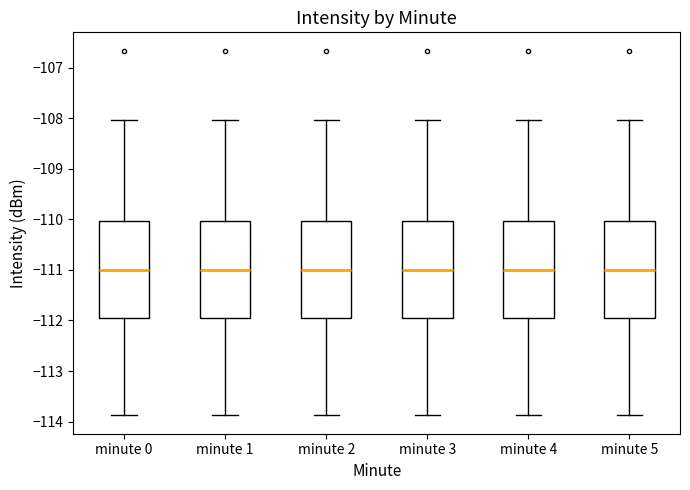

Reading left to right, read every box against the y-axis: the position of its median line, the range the box covers, and the ends of its whiskers. The values are not printed on the chart, so give them approximately, as read against the axis.

minute 0: median -111.0, box -111.9 to -110.0, whiskers -113.9 to -108.0
minute 1: median -111.0, box -111.9 to -110.0, whiskers -113.9 to -108.0
minute 2: median -111.0, box -111.9 to -110.0, whiskers -113.9 to -108.0
minute 3: median -111.0, box -111.9 to -110.0, whiskers -113.9 to -108.0
minute 4: median -111.0, box -111.9 to -110.0, whiskers -113.9 to -108.0
minute 5: median -111.0, box -111.9 to -110.0, whiskers -113.9 to -108.0